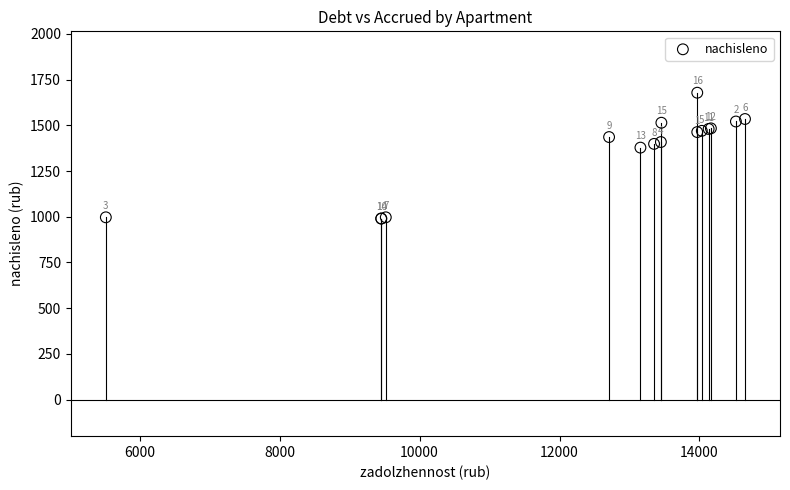

What Y value in the scatter plot is closest to 1334?

1377.8